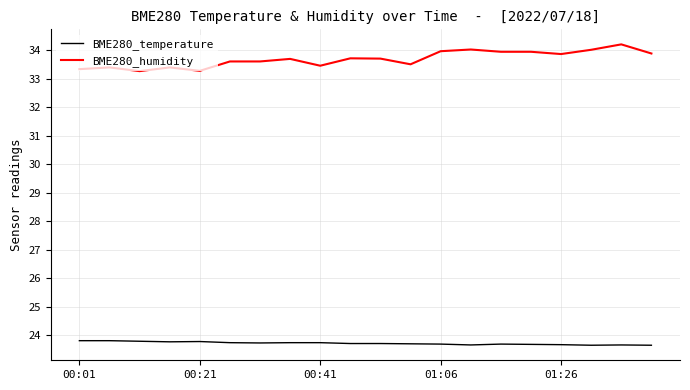

What is the difference between the maximum and second lowest values in the BME280_temperature series?

0.2